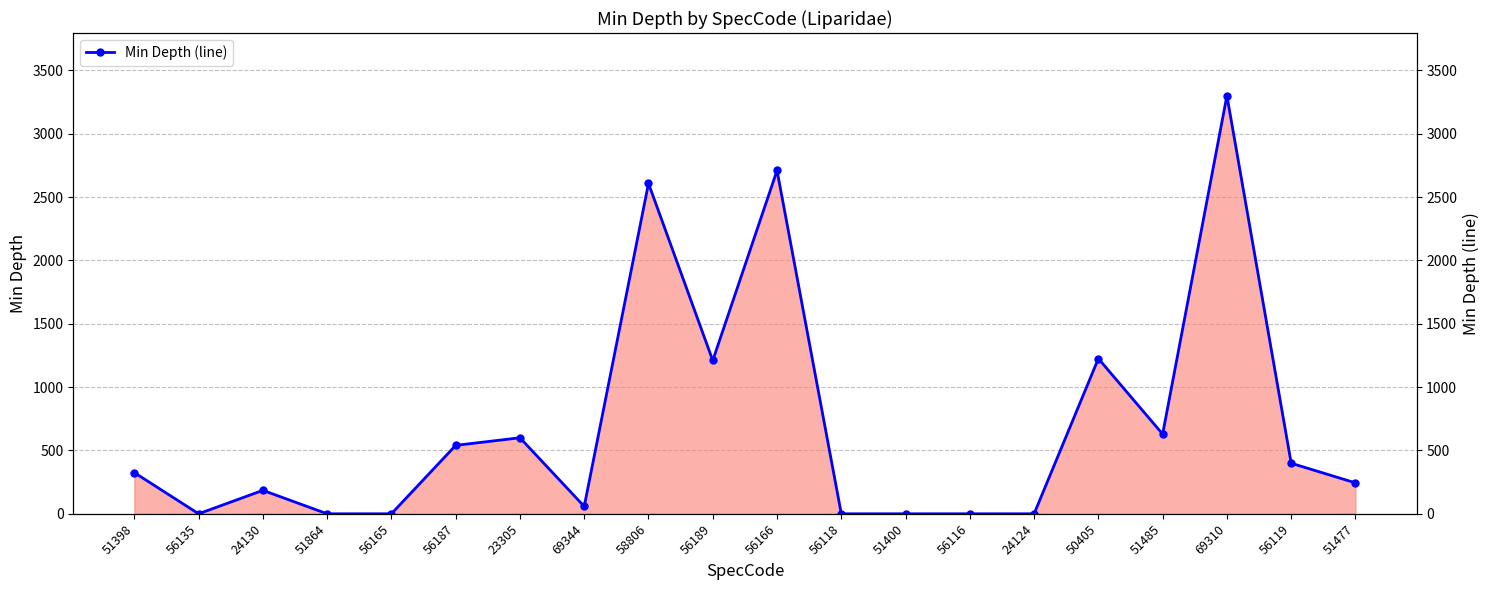

What is the average value?

702